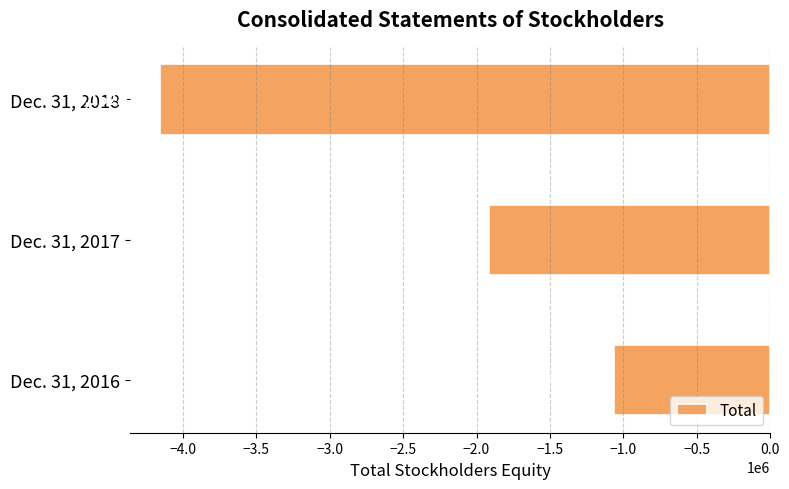

What is the change in value from Dec. 31, 2017 to Dec. 31, 2018?

-2236737